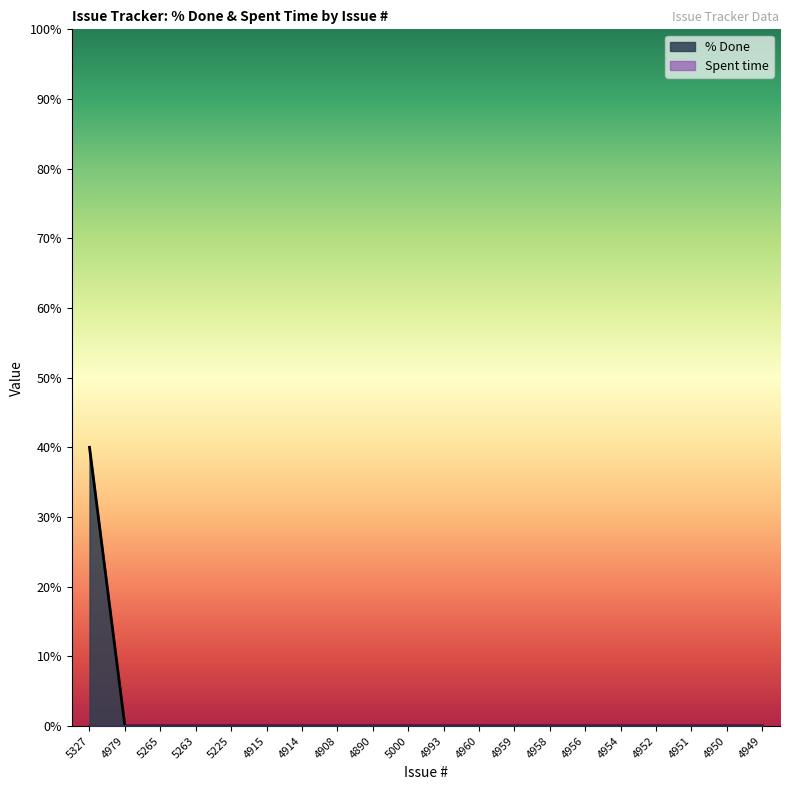

True or false: there are more than 2 points higher than both neighbors.

False